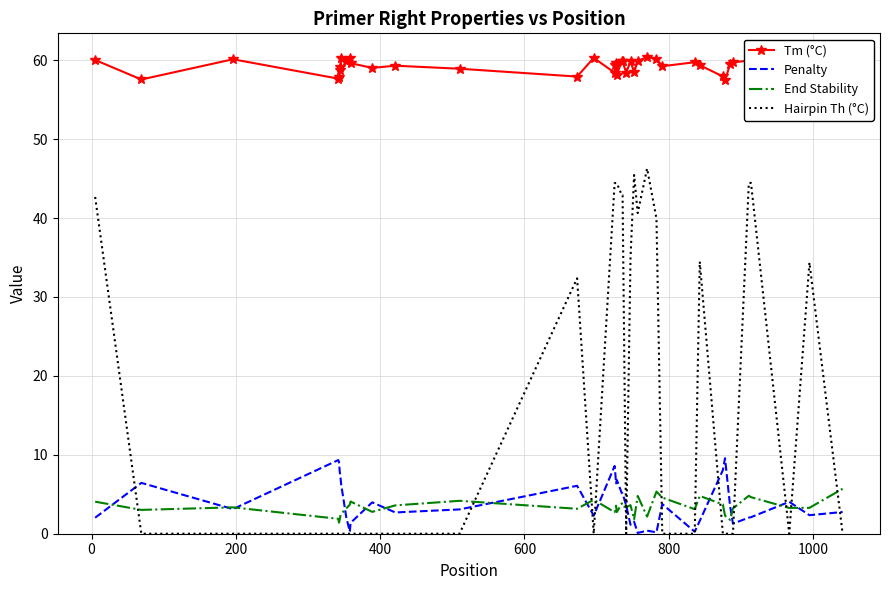

What is the sum of all End Stability values?

135.1